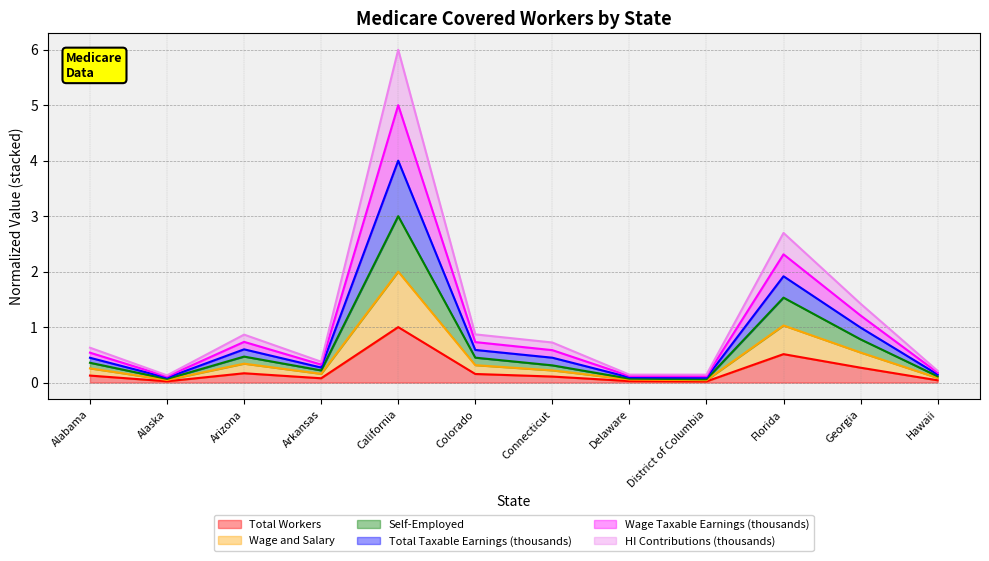

What is the highest value of the Total Workers series?

1.0